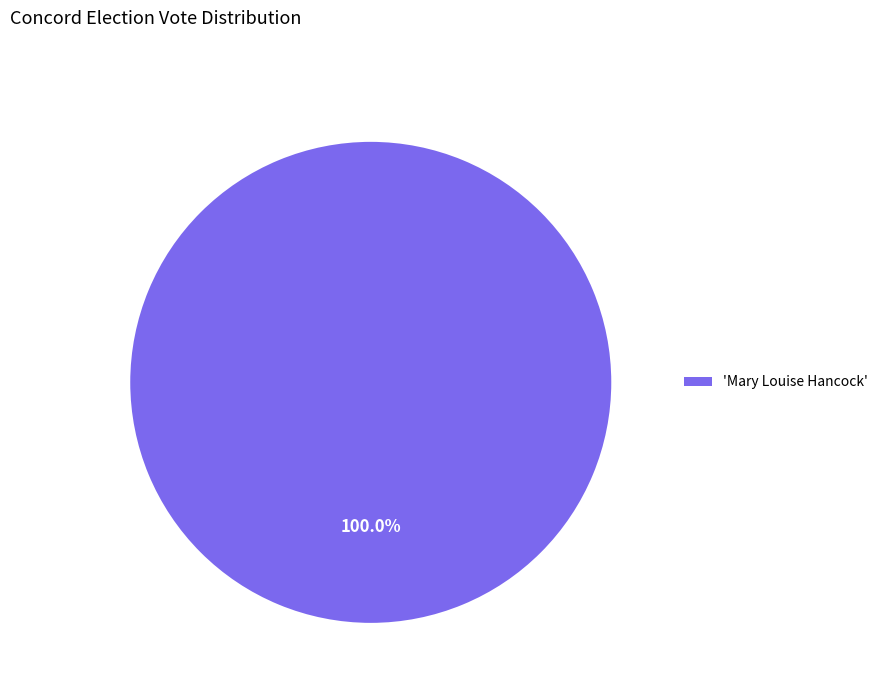

How many slices are in this pie chart?

1